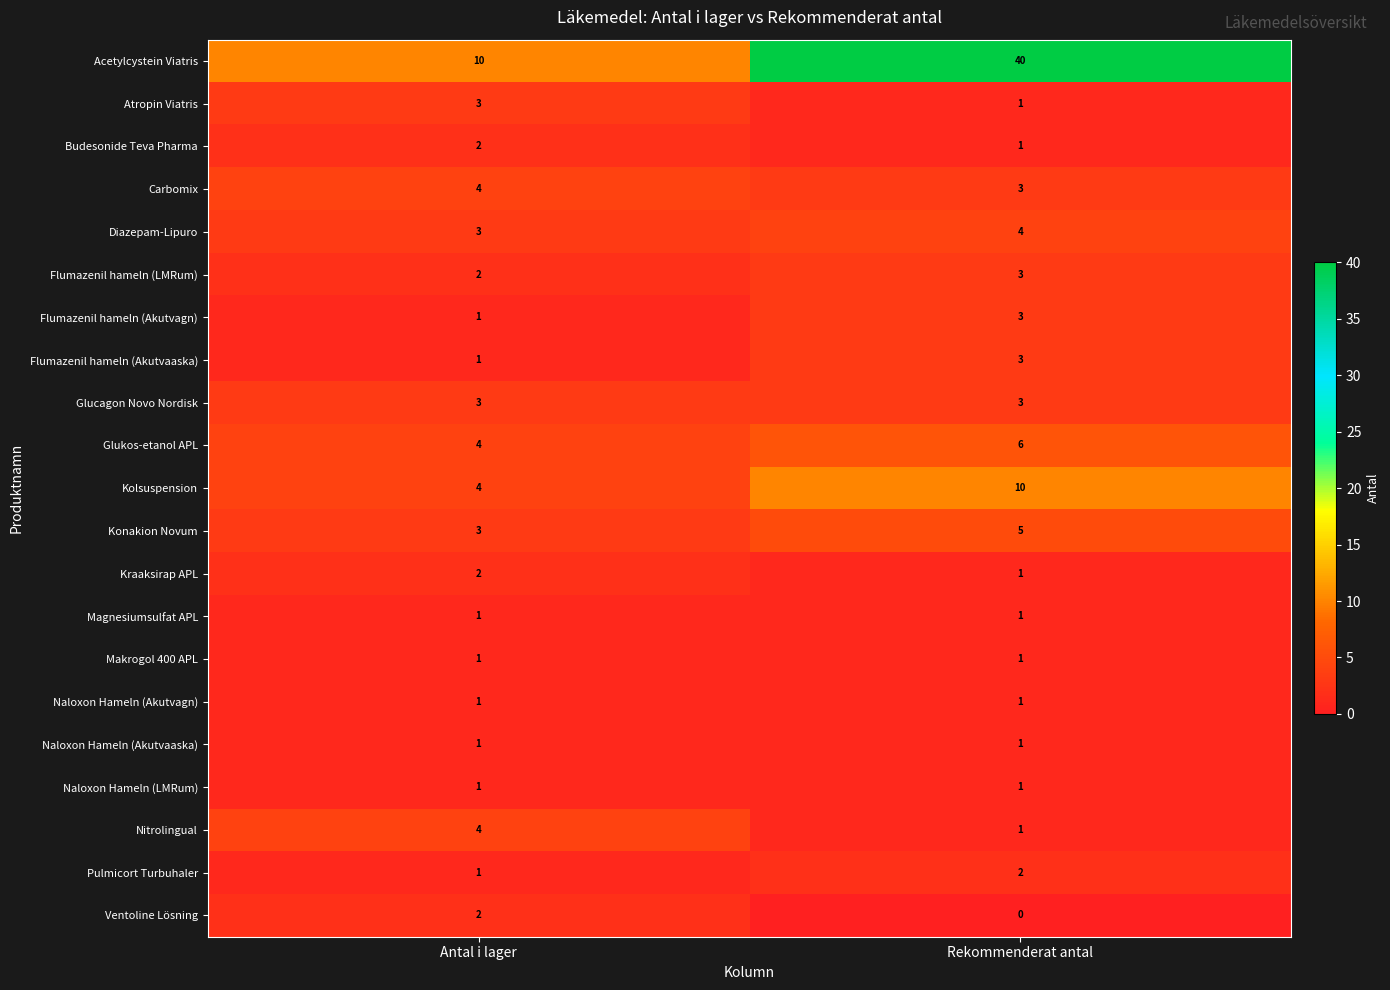

Which series has the largest range (max minus min)?

Acetylcystein Viatris